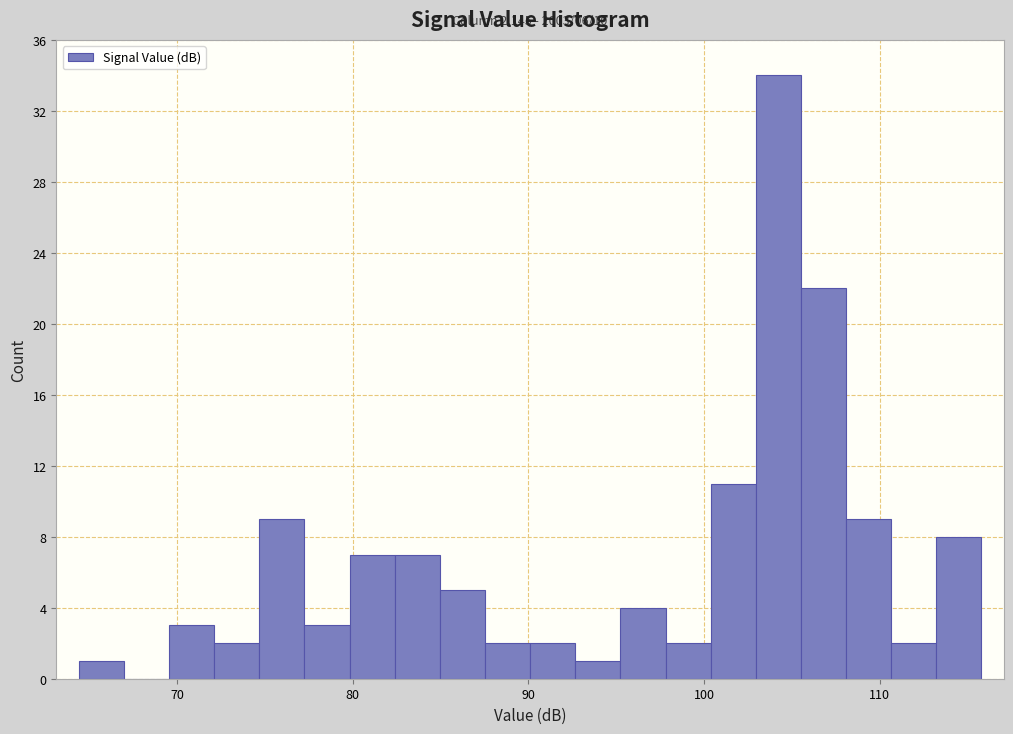

Read against the x-axis, roughly where is the centre of the tallest bar?

104